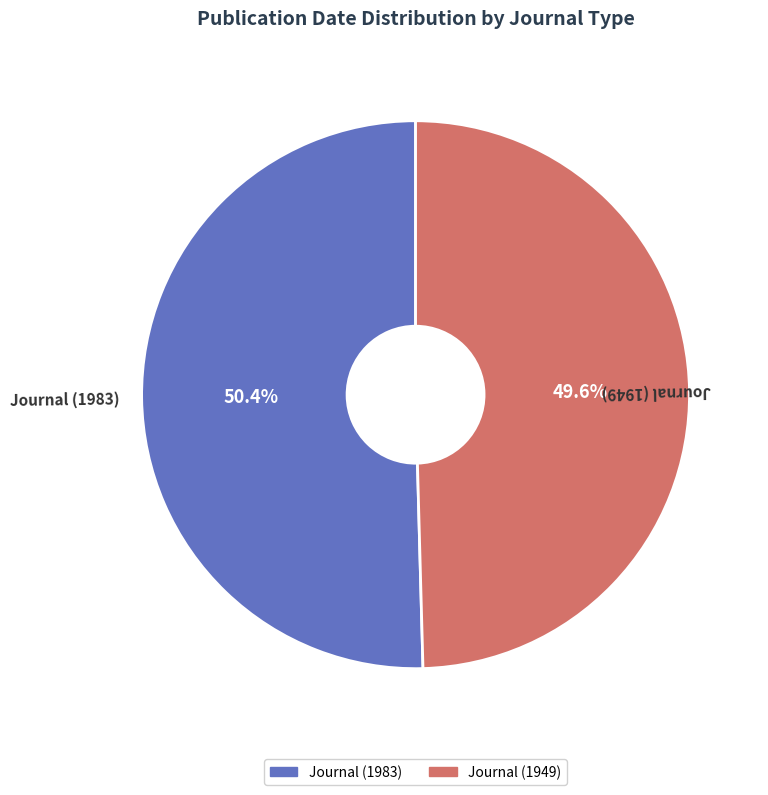

Rank the categories by value from highest to lowest.

Journal (1983), Journal (1949)